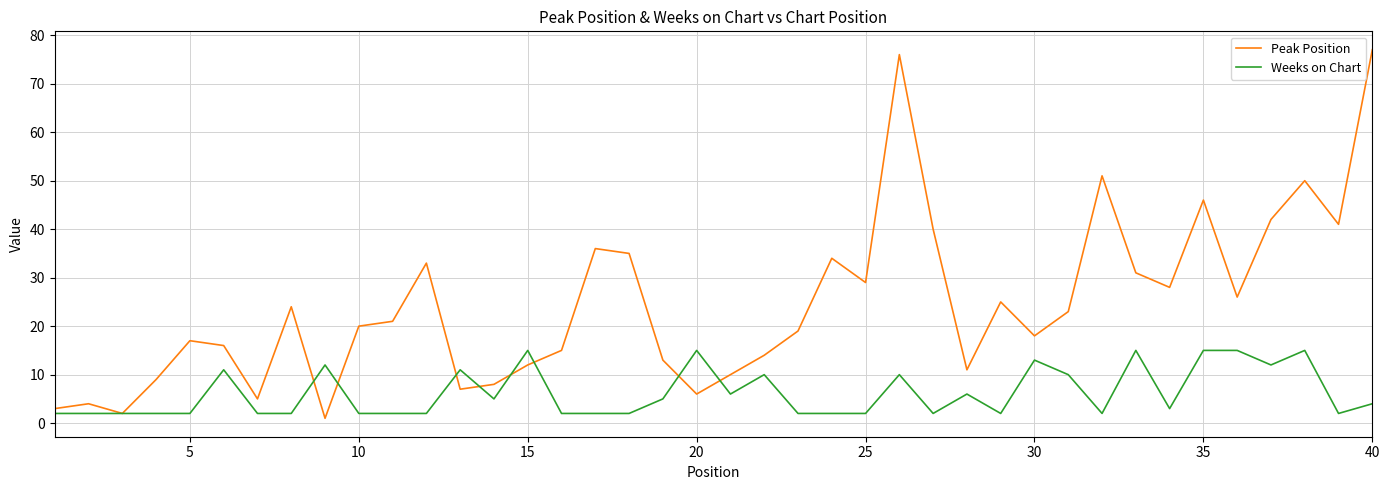

How many interior local valleys does the Peak Position series have?

11